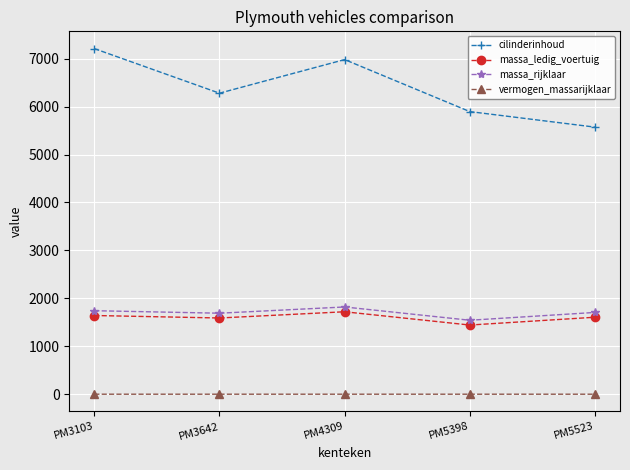

Is the value of cilinderinhoud at PM4309 greater than the value of massa_rijklaar at PM4309?

Yes